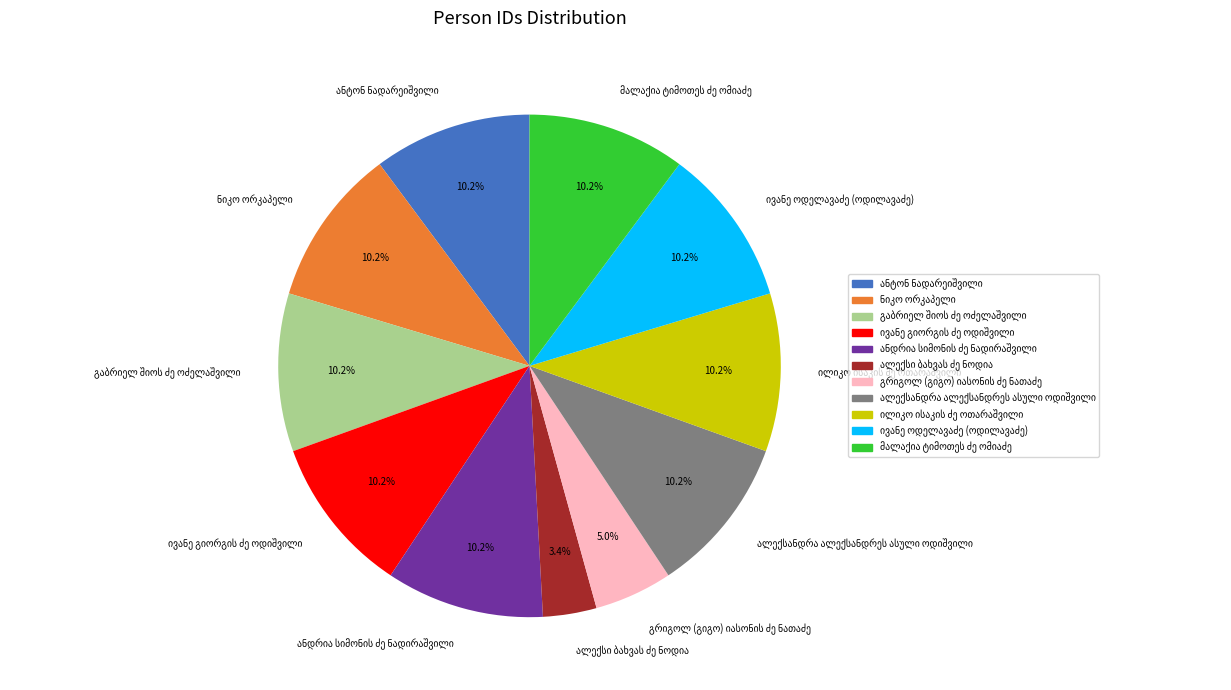

Is there any slice that represents more than half of the pie?

No